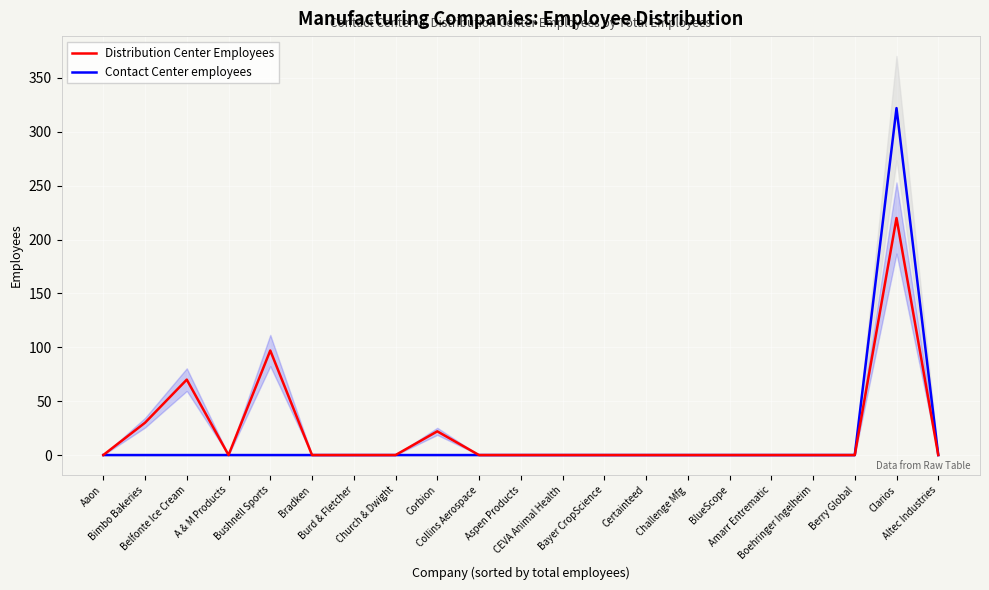

How many values in Distribution Center Employees are above zero?

5